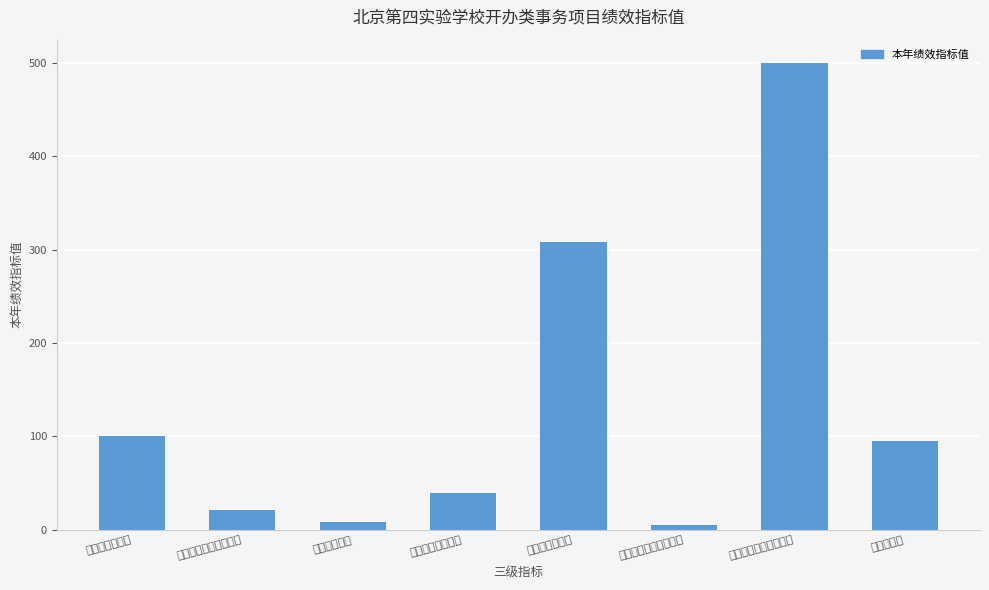

Are the bars grouped side by side (vs. stacked)?

No